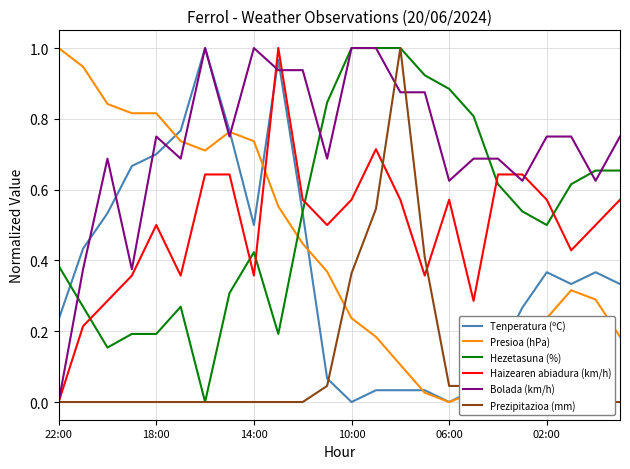

What is the spread (max minus min) of values at 6?

1.0